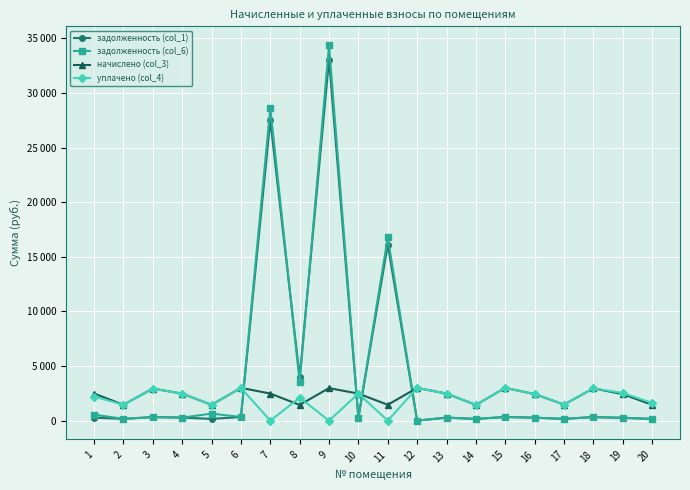

What is the spread (max minus min) of values at 1?

2209.0